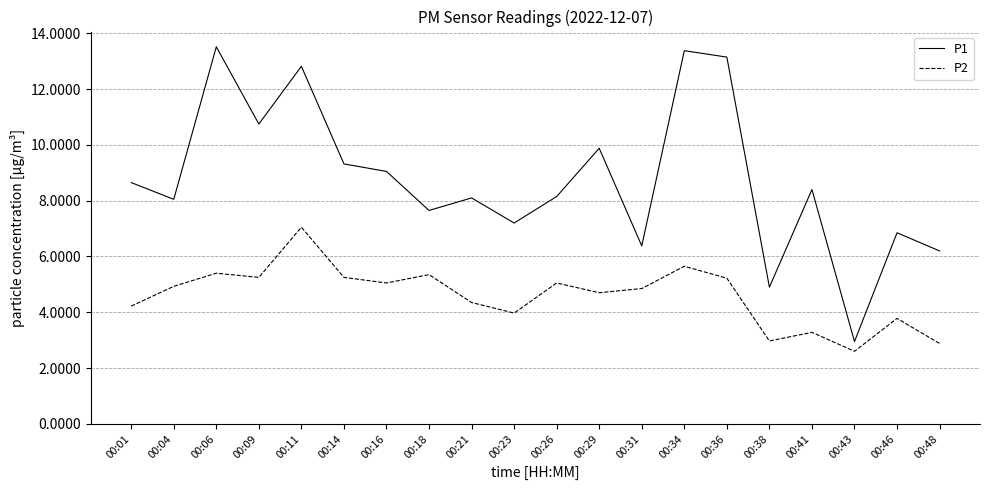

At which category is the sum across all series the highest?

00:11